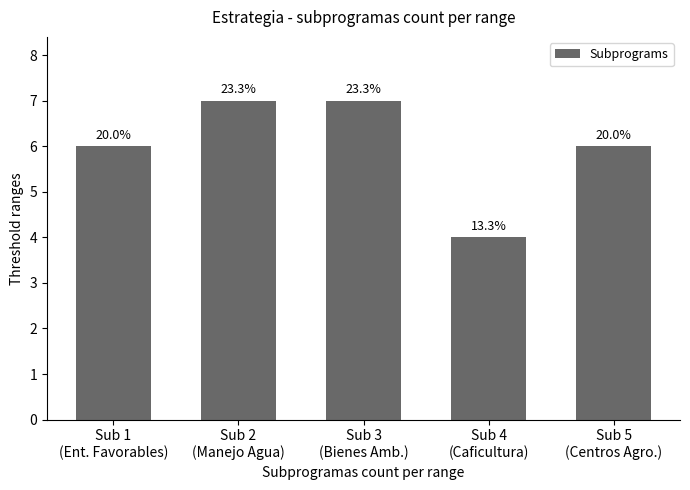

Are the bars horizontal?

No